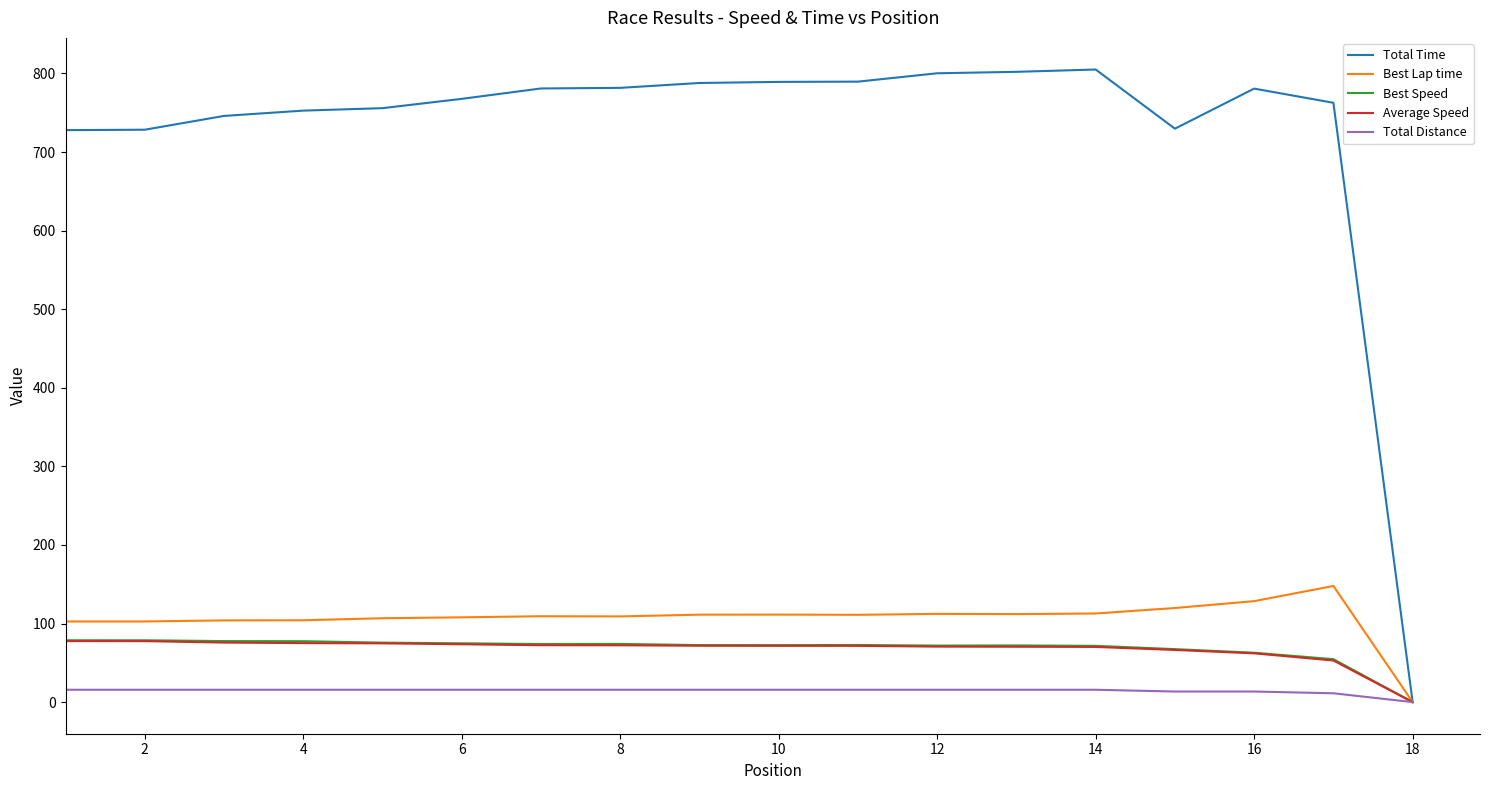

Which series has the widest spread of values?

Total Time